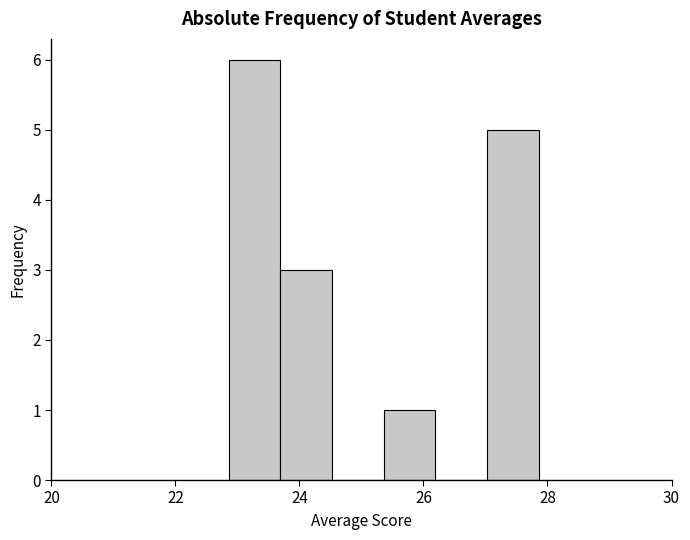

Reading left to right, list every bar in this chart as the range it spans on the x-axis followed by its height. Neither the bar edges nor the heights are printed on the chart, so give them approximately, as read against the axes.

22.8 to 23.6: 6
23.6 to 24.6: 3
24.6 to 25.4: 0
25.4 to 26.2: 1
26.2 to 27.0: 0
27.0 to 27.8: 5